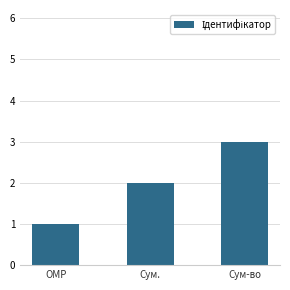

Reading right to left, transcribe all the data shown in this chart.

Сум-во=3	Сум.=2	ОМР=1